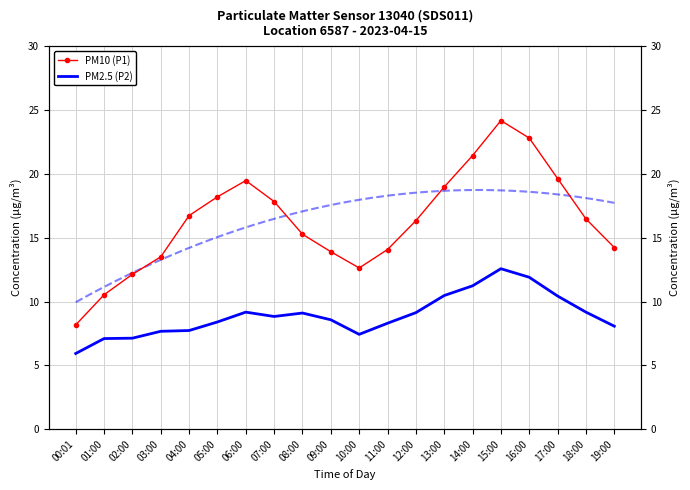

What is the total value across all series at 00:01?

14.1